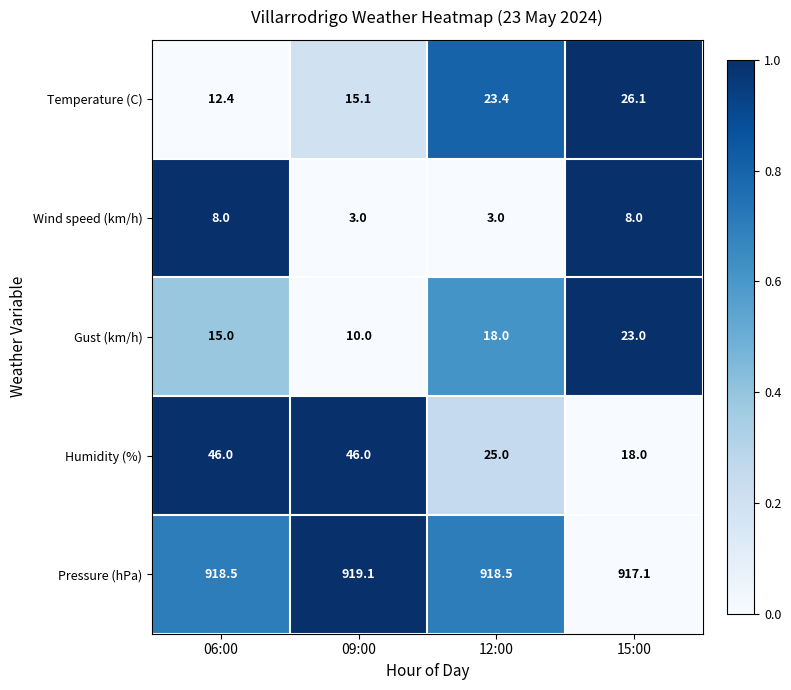

What is the sum of all Pressure (hPa) values?

3673.2